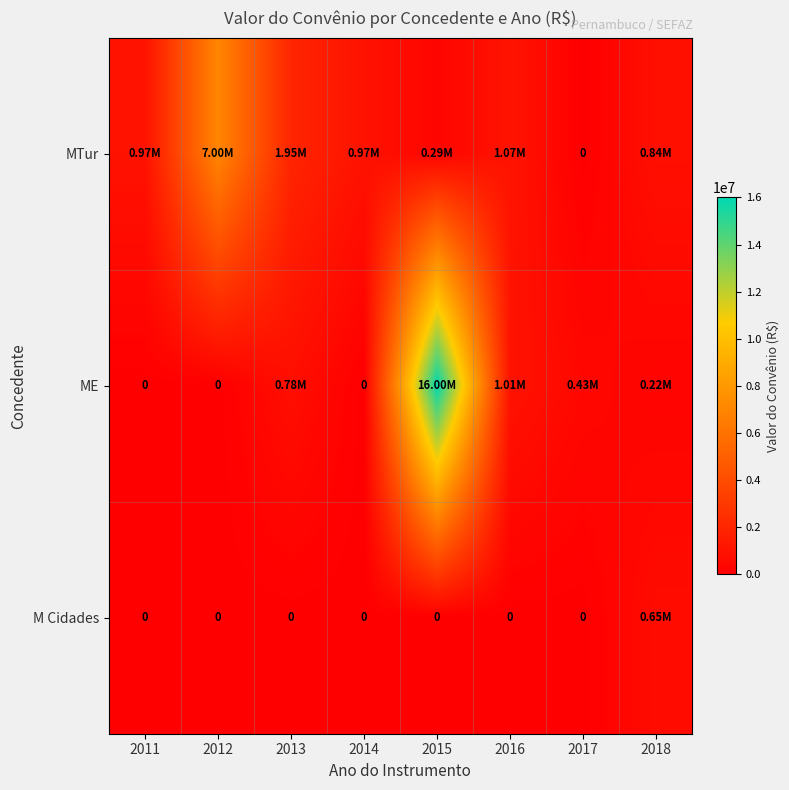

Between 2011 and 2014, which series saw the biggest shift?

MTur